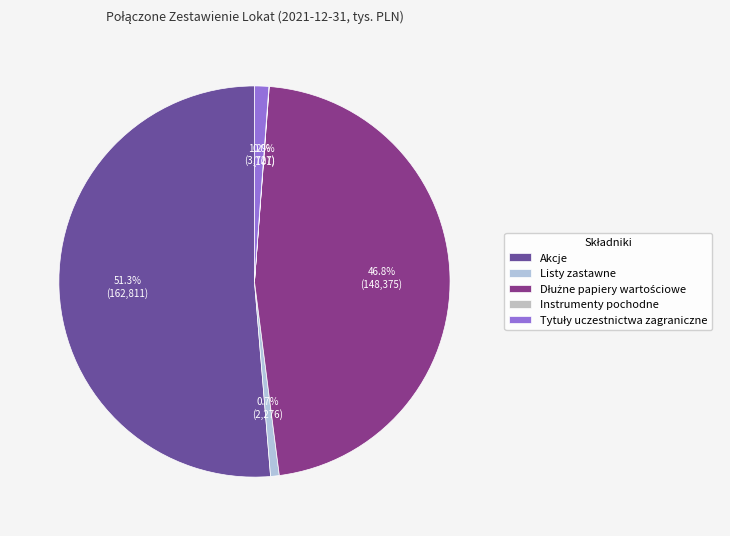

True or false: Instrumenty pochodne accounts for 14% of the total.

False